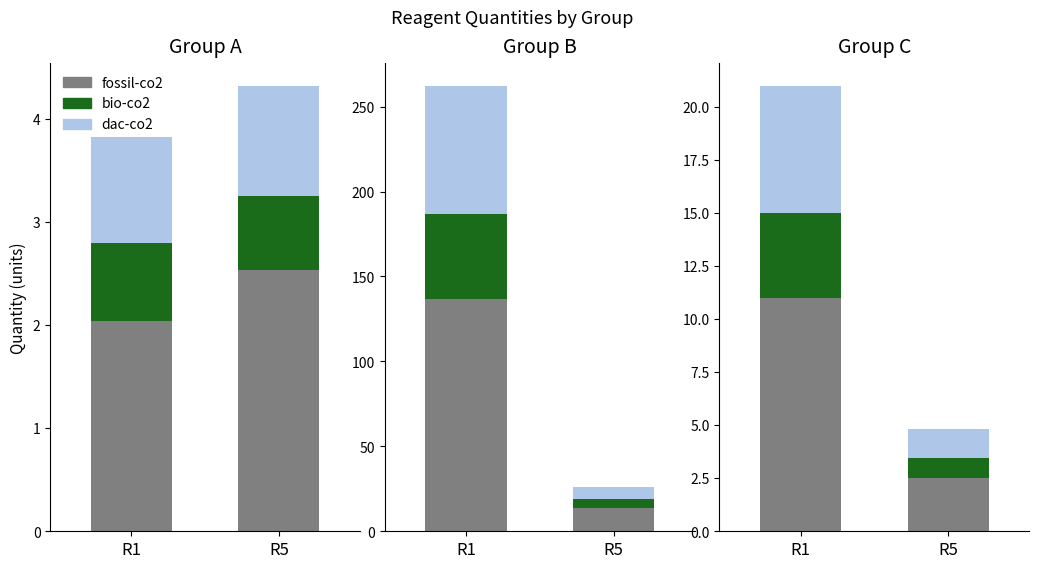

What is the sum of the fossil-co2 values at R5 and R1?

4.6